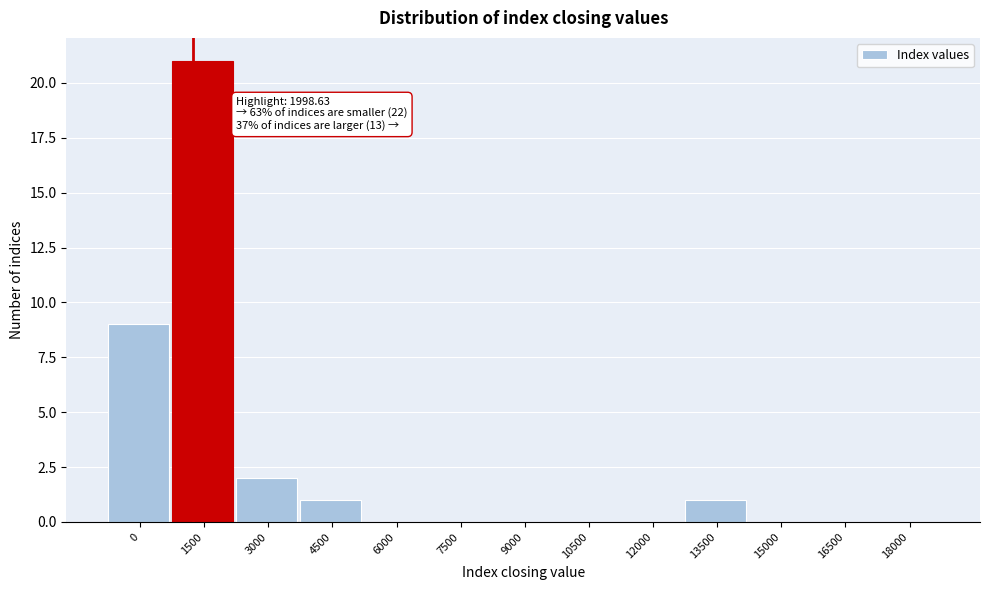

Reading left to right, what are all the values shown in this chart?

0=9	1500=21	3000=2	4500=1	6000=0	7500=0	9000=0	10500=0	12000=0	13500=1	15000=0	16500=0	18000=0